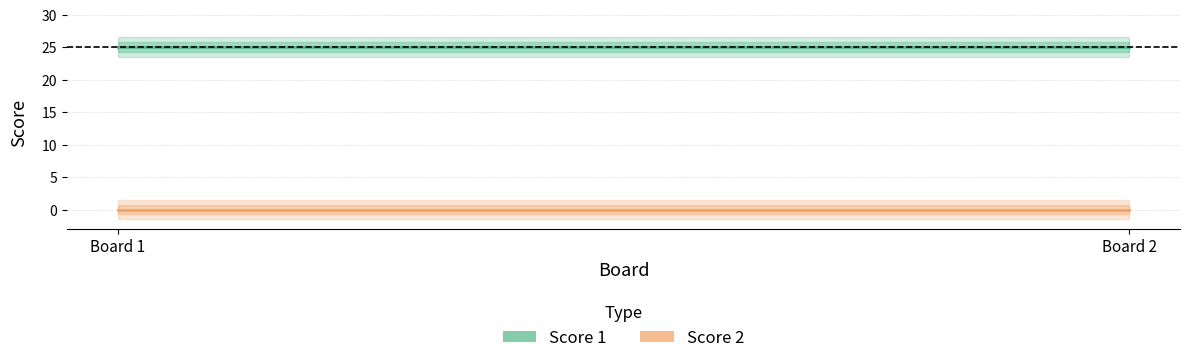

The Score 1 series shows 25 at Board 2. True or false?

True